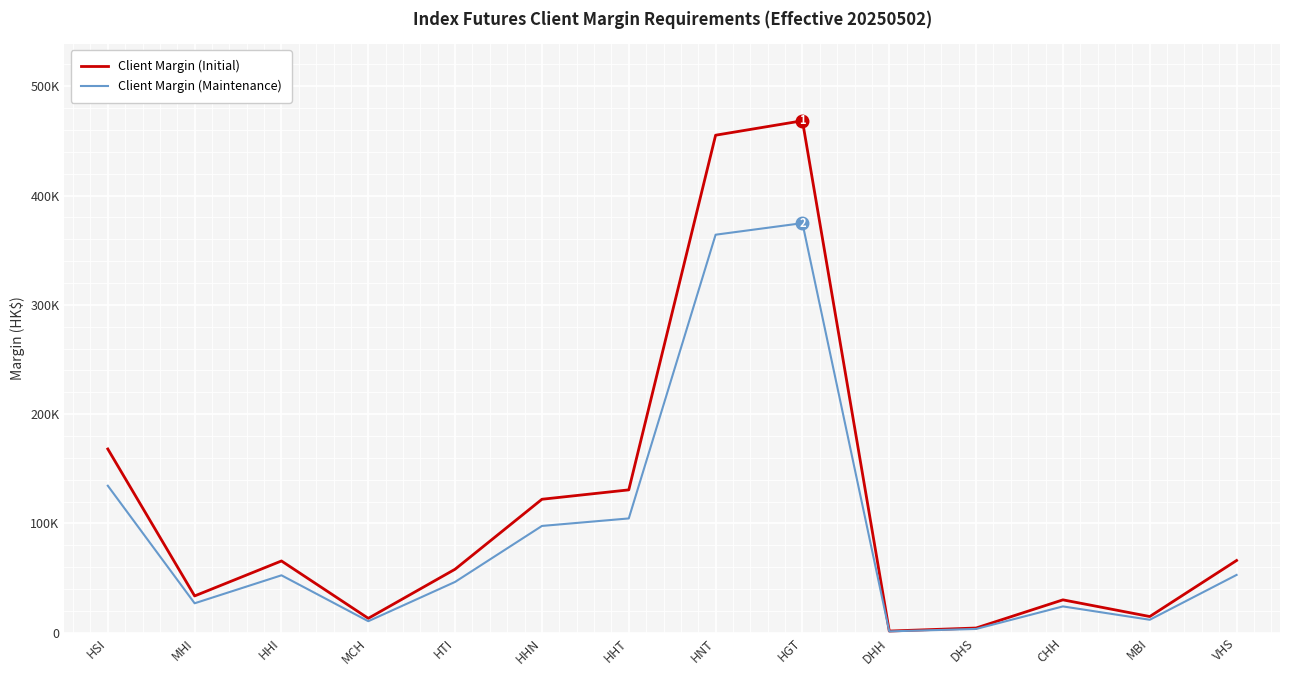

Between HGT and HTI, which is larger?

HGT